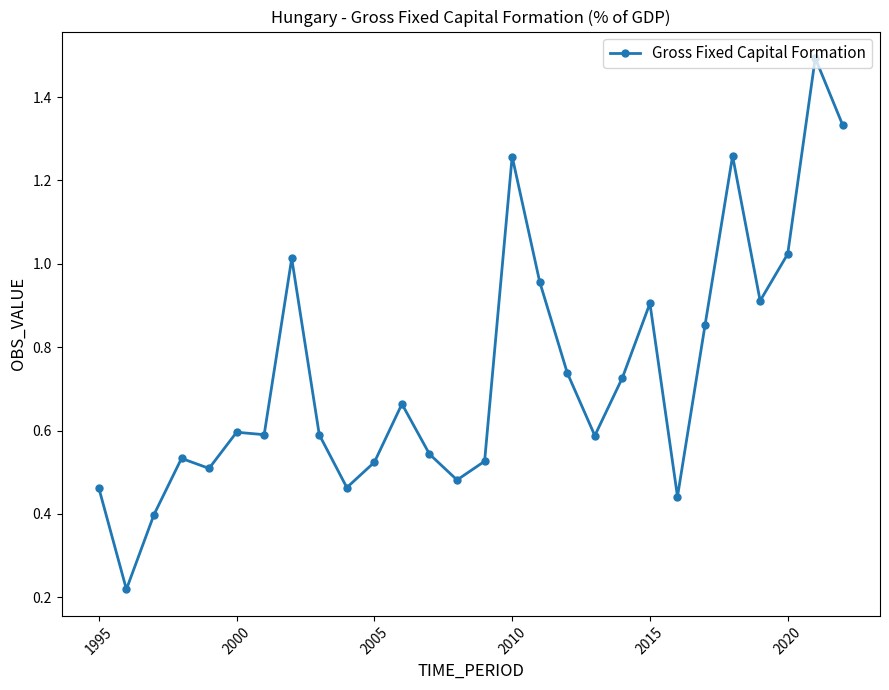

True or false: the data has more than 1 interior local peaks.

True